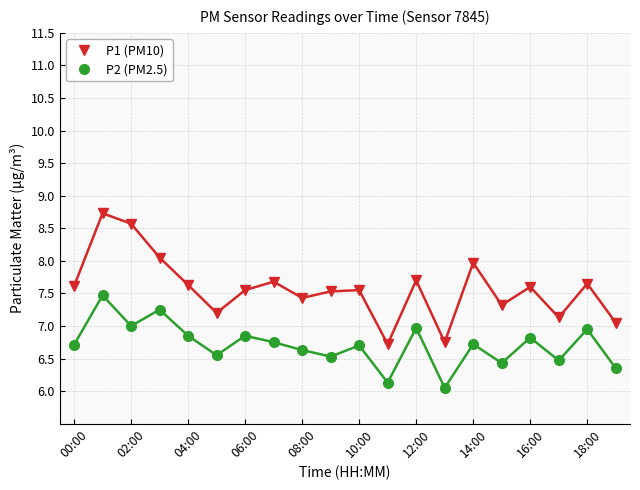

What is the difference between the maximum and minimum values in the P1 (PM10) series?

2.0